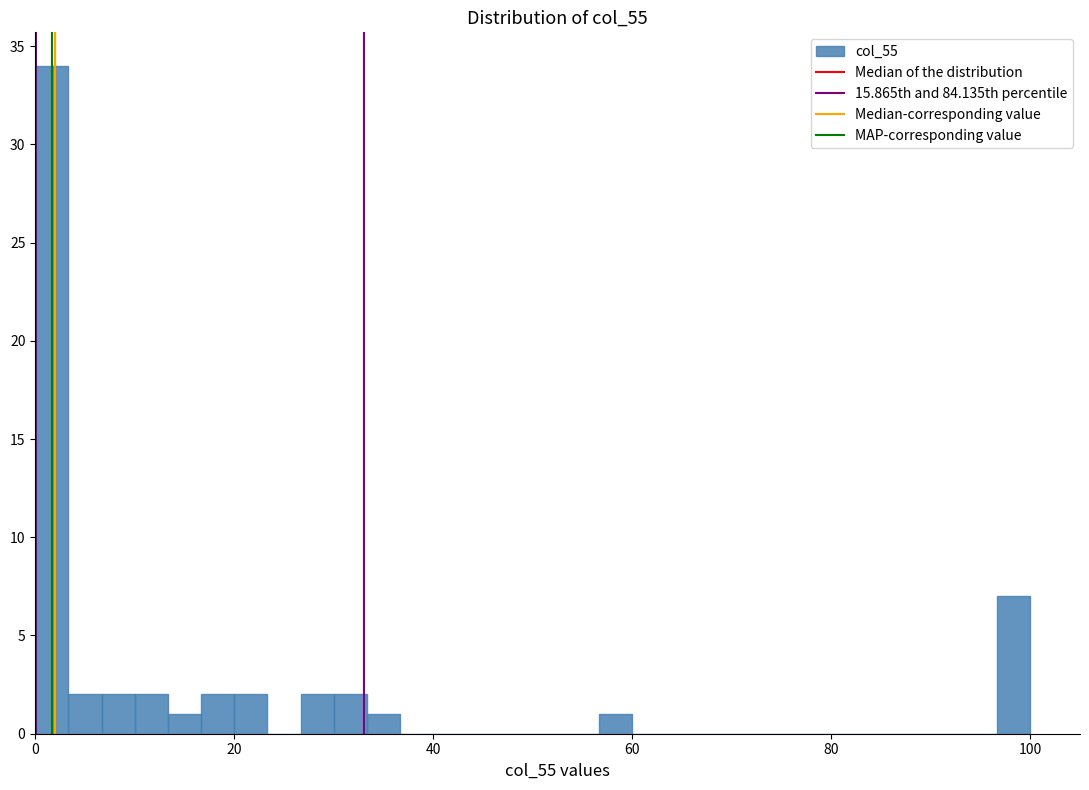

Around what value on the x-axis is the tallest bar? Give the approximate position of its centre, as read against the axis.

2